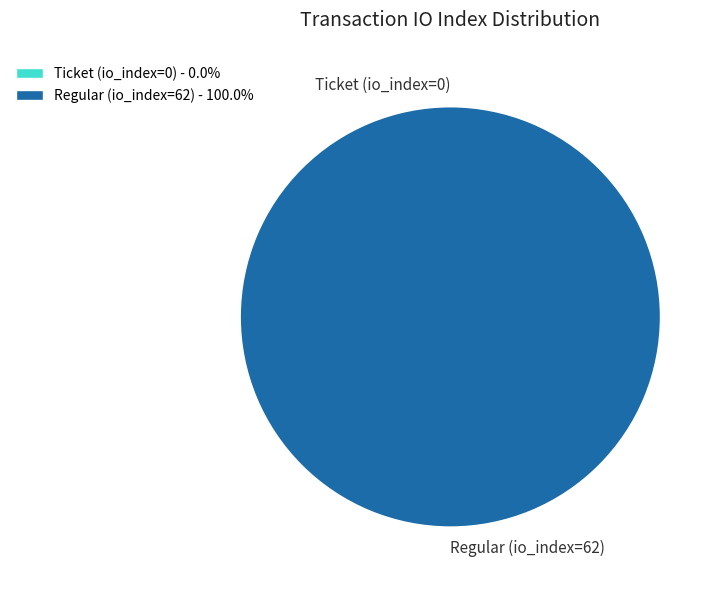

To the nearest percent, what is the combined percentage of Regular (io_index=62) and Ticket (io_index=0)?

100%